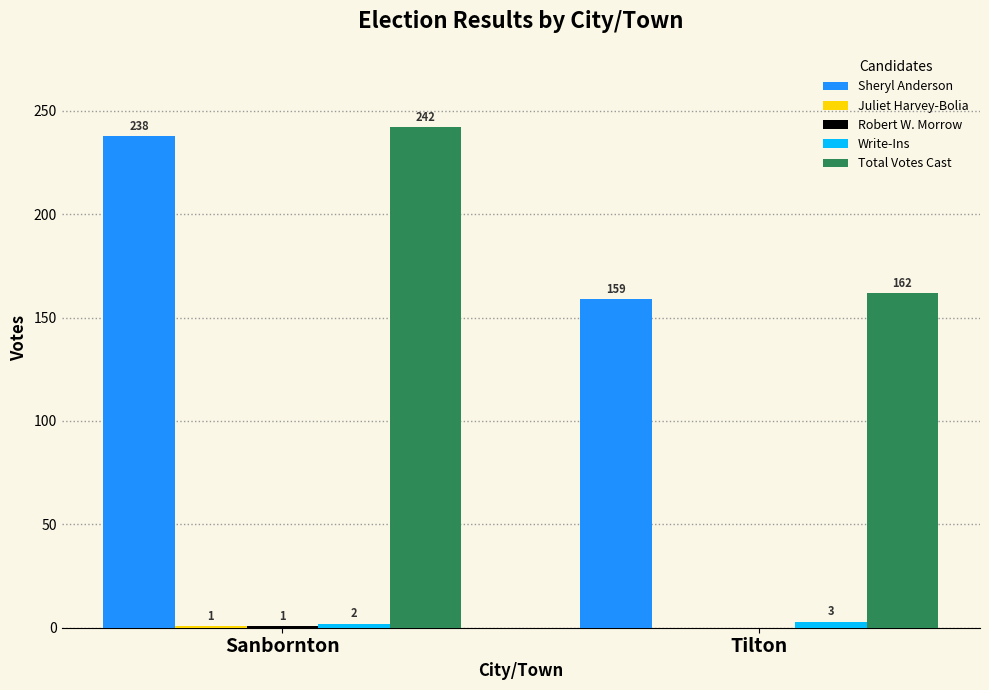

How many distinct data groups are displayed?

5